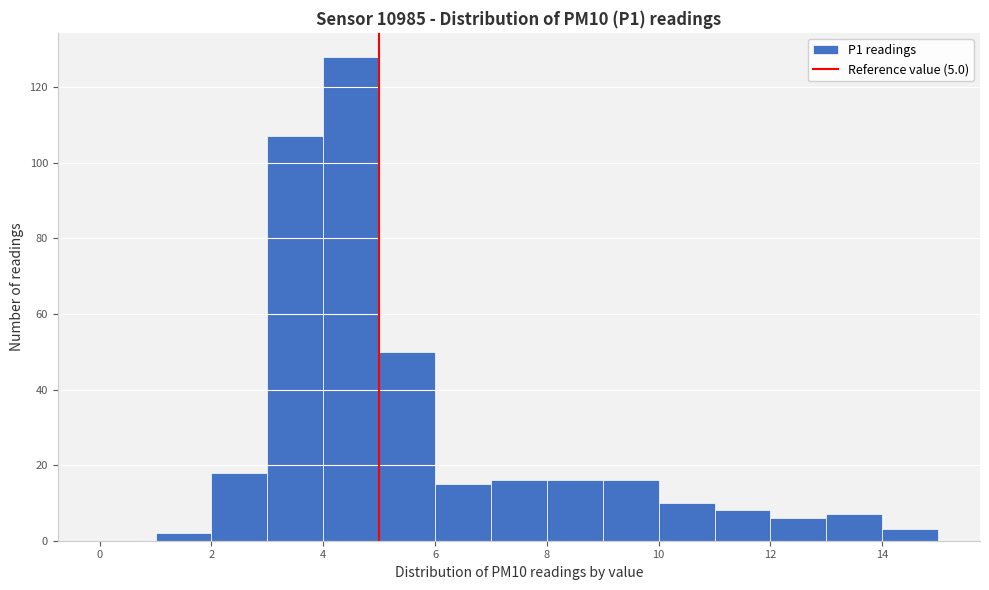

Over which range of the x-axis is the bar tallest?

4 to 5